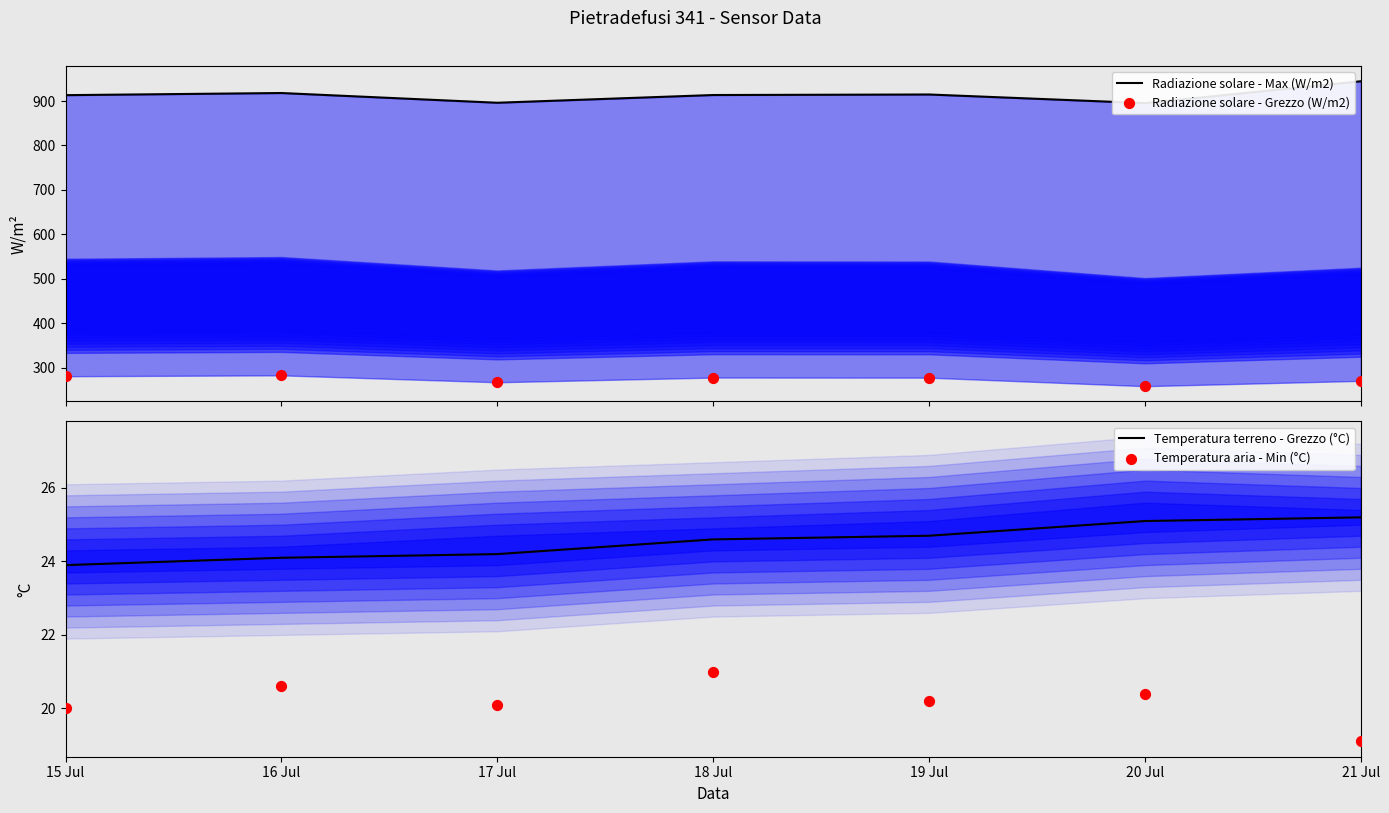

At how many categories does at least one series exceed 194?

7